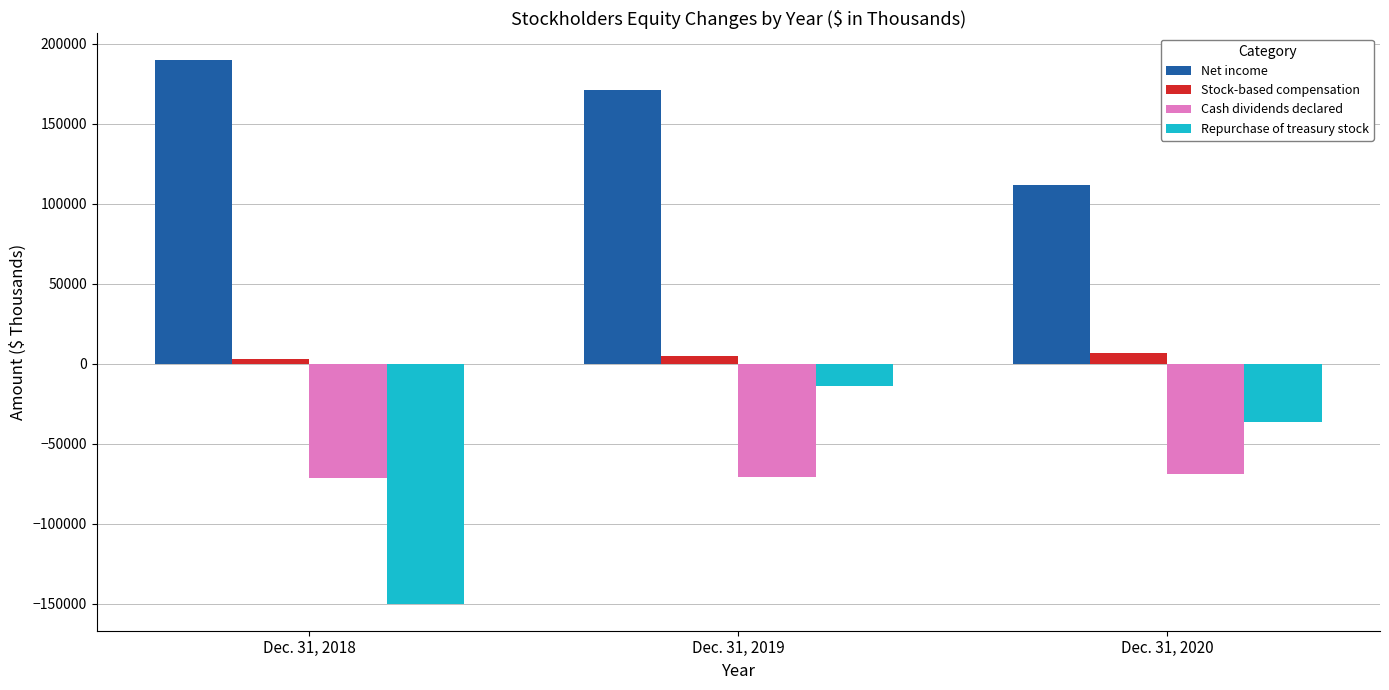

Which category has the highest value in the Net income series?

Dec. 31, 2018